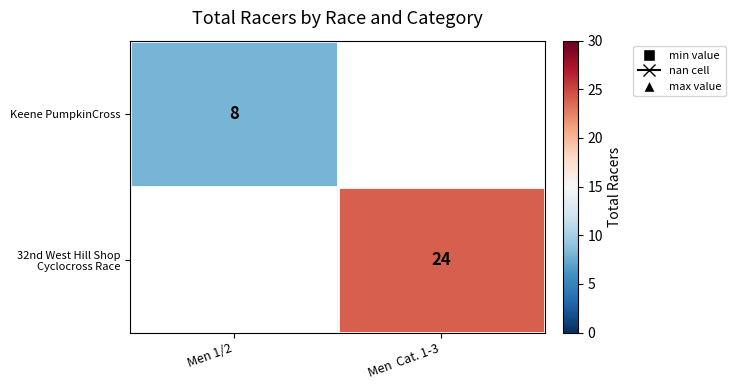

Is it true that Keene PumpkinCross equals 11 at Men 1/2?

False